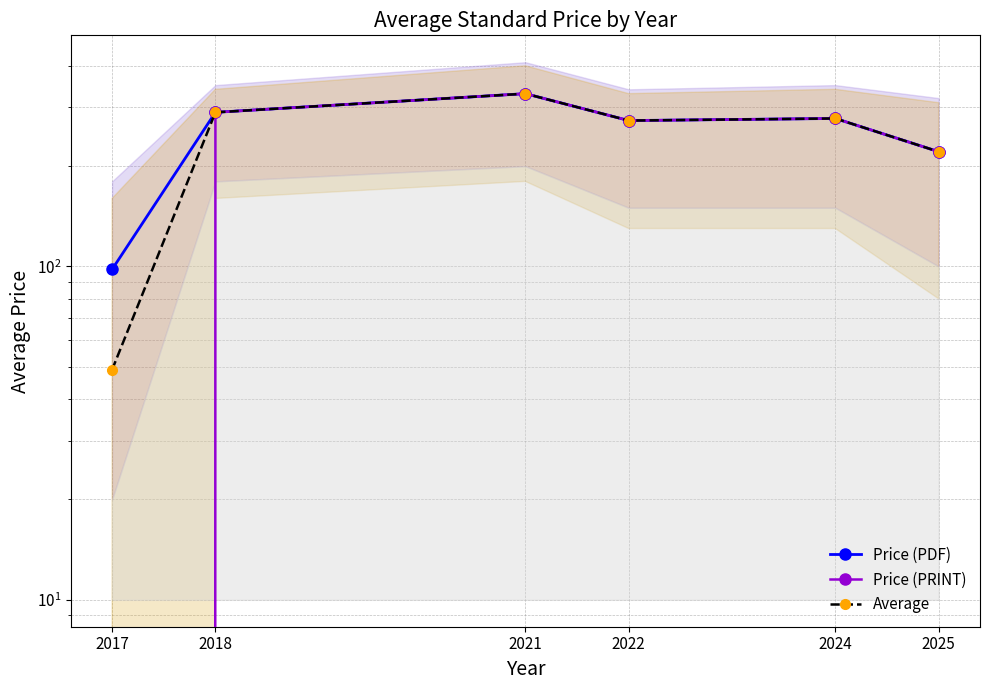

True or false: Price (PRINT) and Price (PDF) intersect in this chart.

False